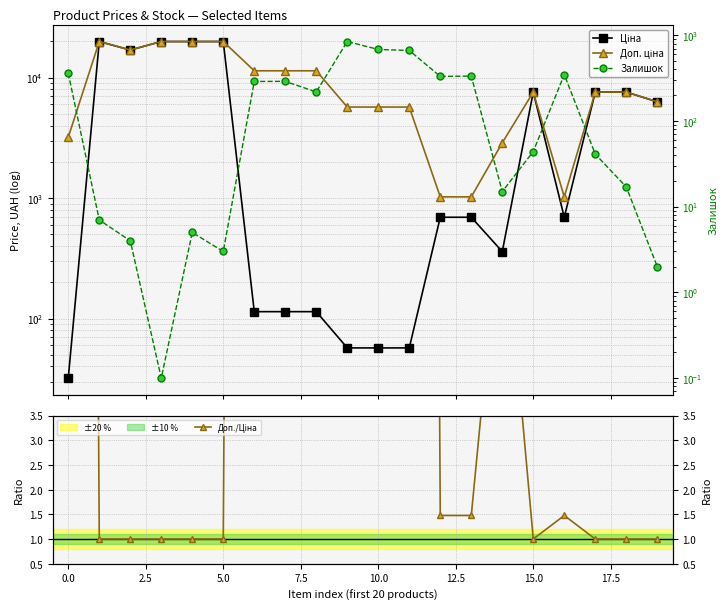

What is the highest value of the Доп./Ціна series?

100.0